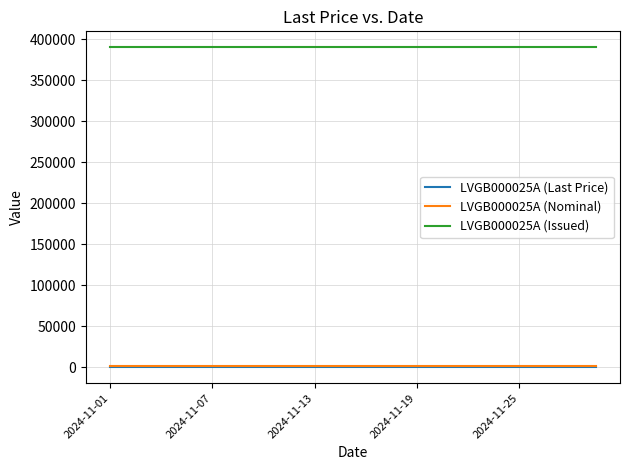

True or false: LVGB000025A (Last Price) and LVGB000025A (Issued) cross at least once.

False